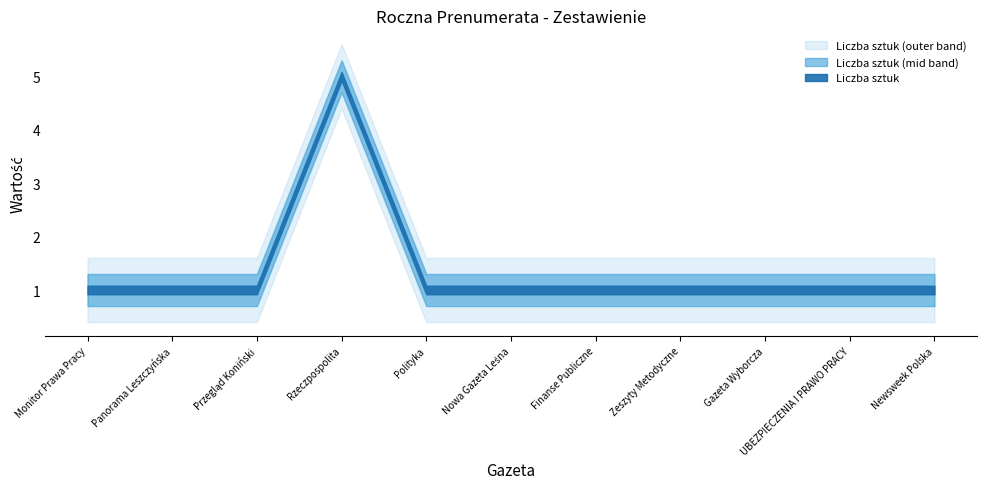

How many categories are shown in the chart?

11